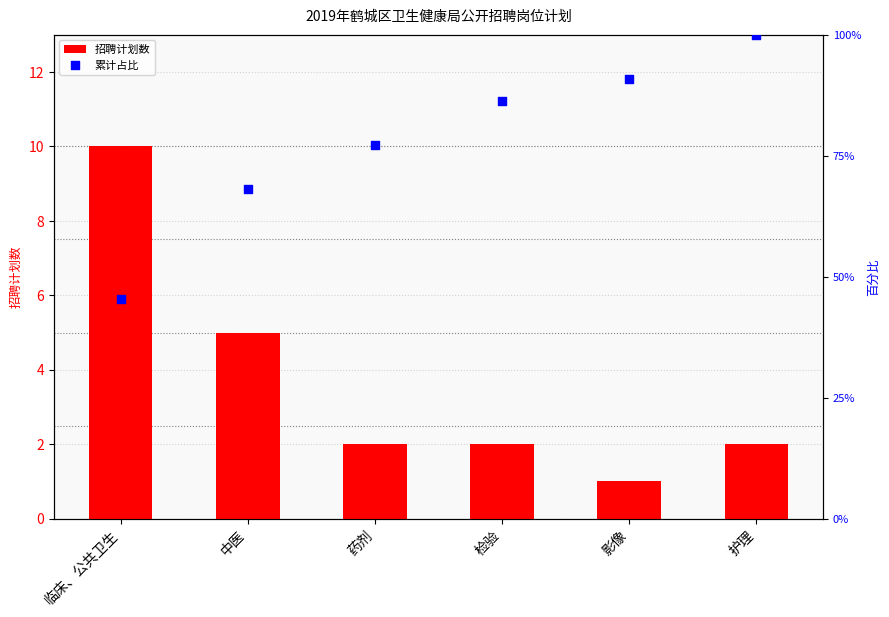

At which category is the sum across all series the highest?

临床、公共卫生